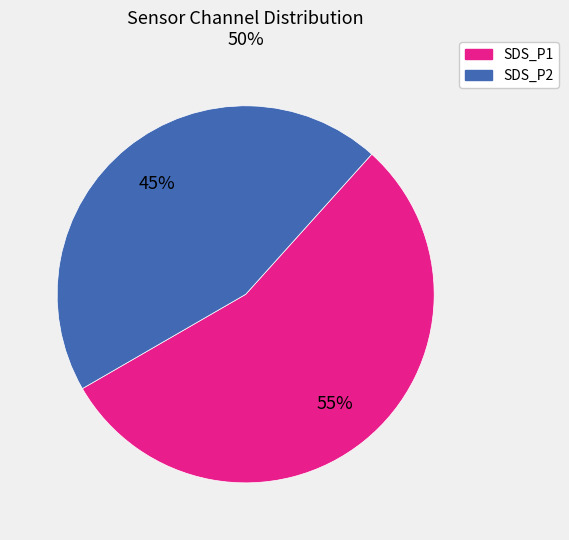

The SDS_P2 slice represents 45% of the pie. True or false?

True